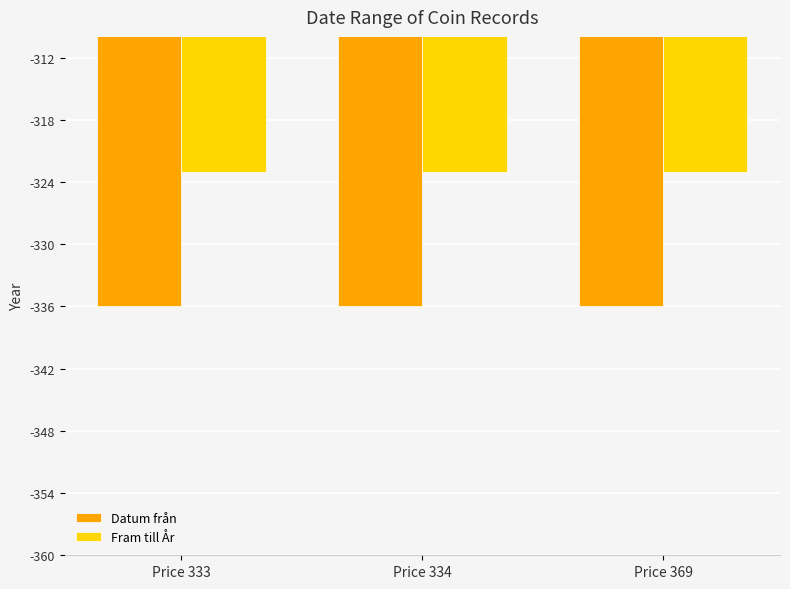

The value of Fram till År at Price 334 is -489. True or false?

False